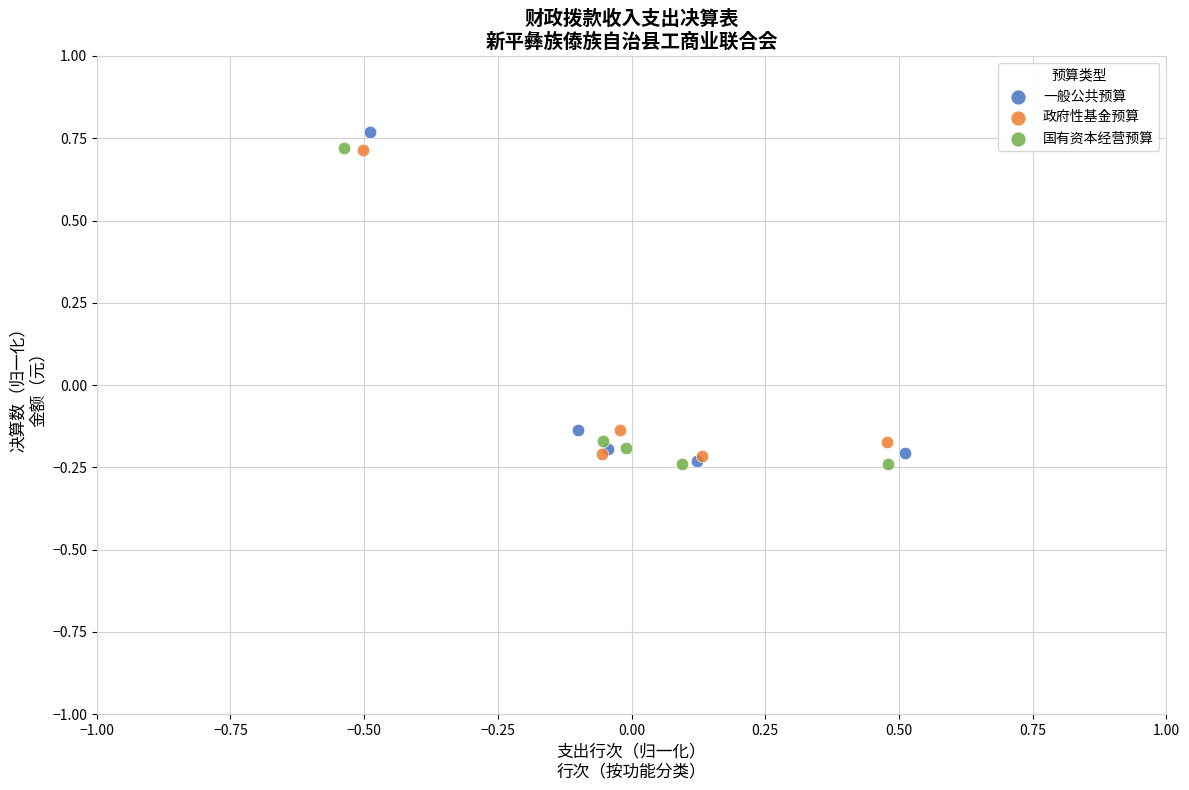

Which series contains the highest Y value?

一般公共预算